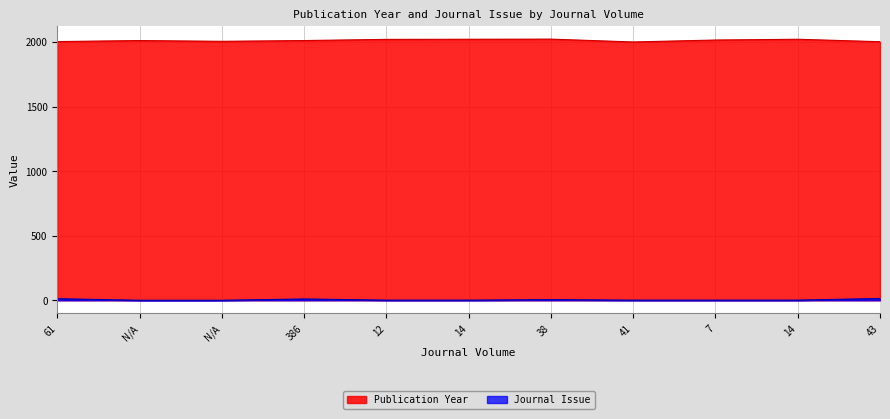

At which category does Journal Issue reach its first local peak?

386